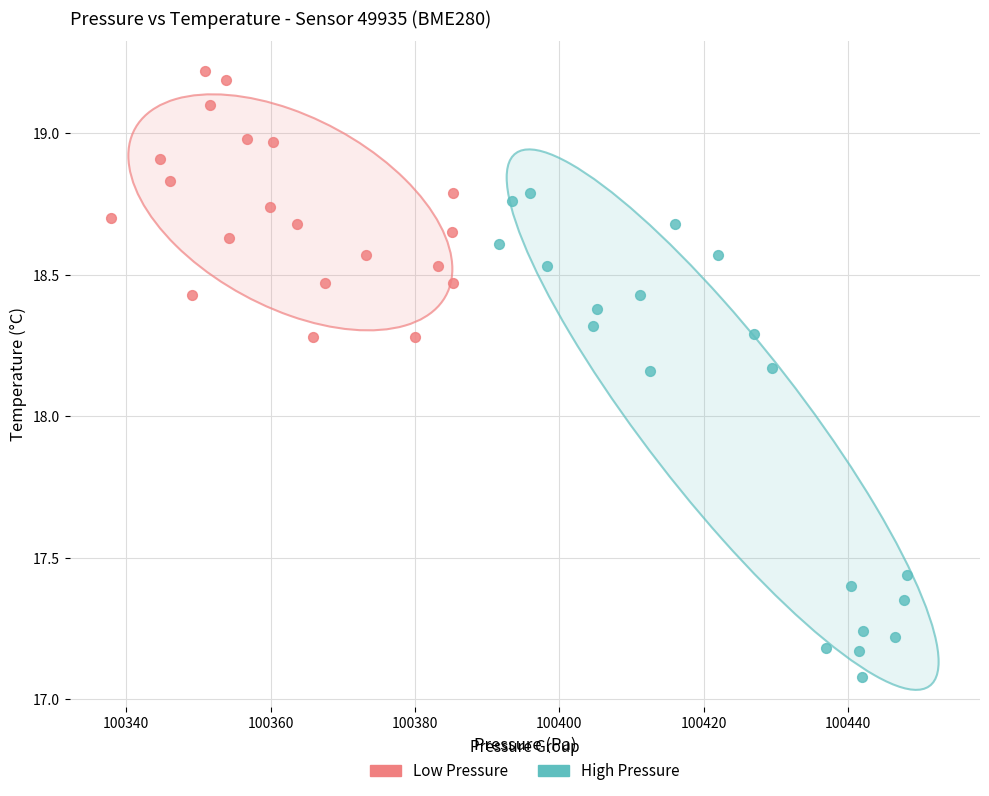

Which series has the largest Y range (max minus min)?

High Pressure